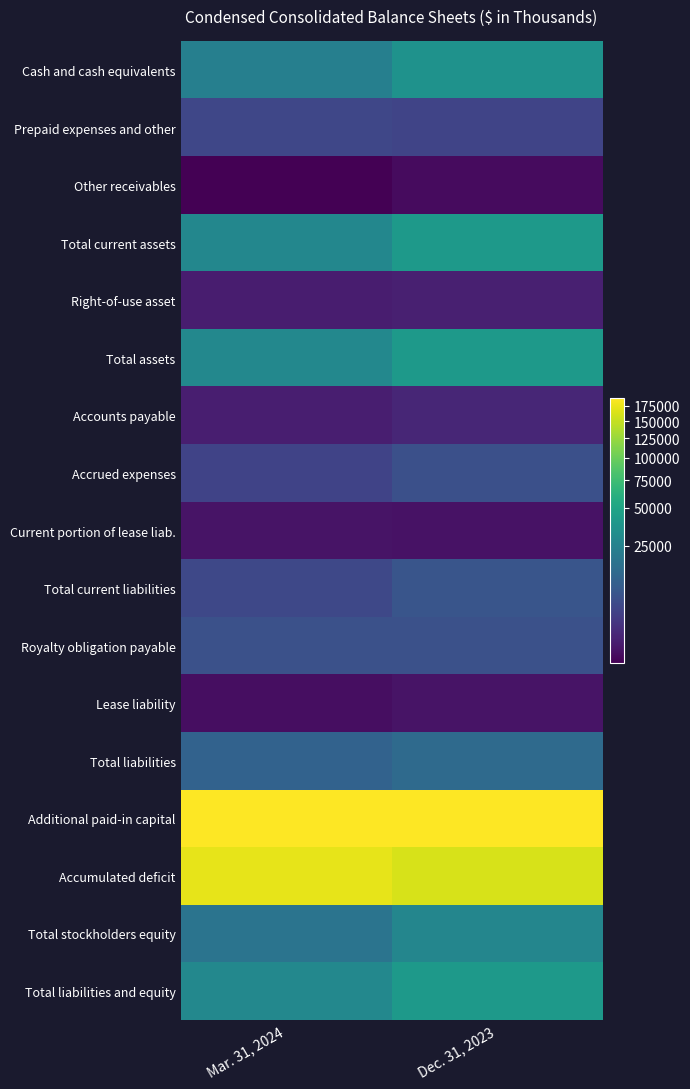

At how many categories does at least one series exceed 149463?

2